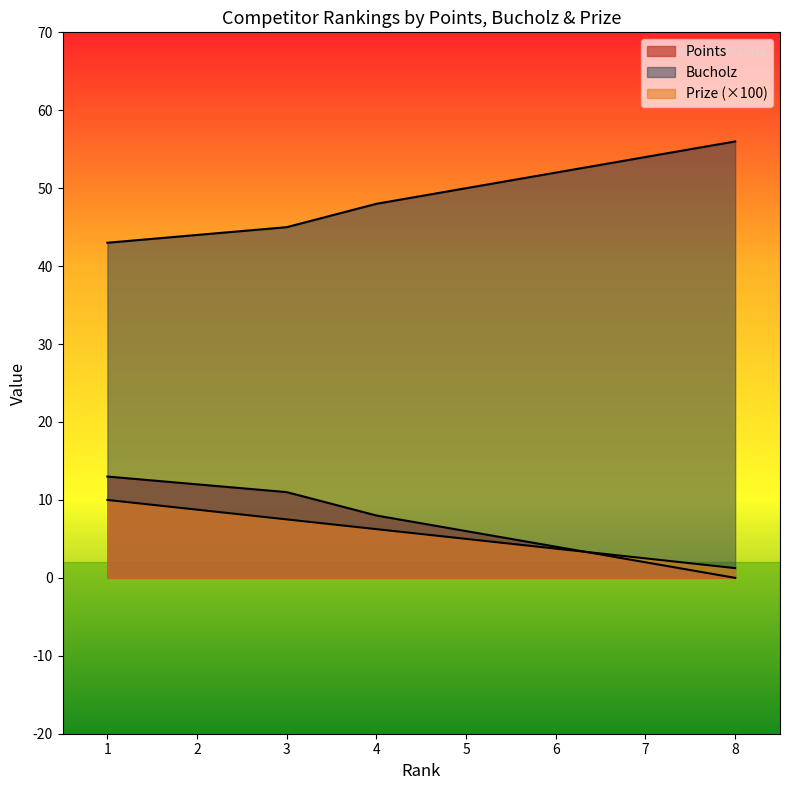

List the labels in order of Bucholz value, smallest first.

1, 2, 3, 4, 5, 6, 7, 8